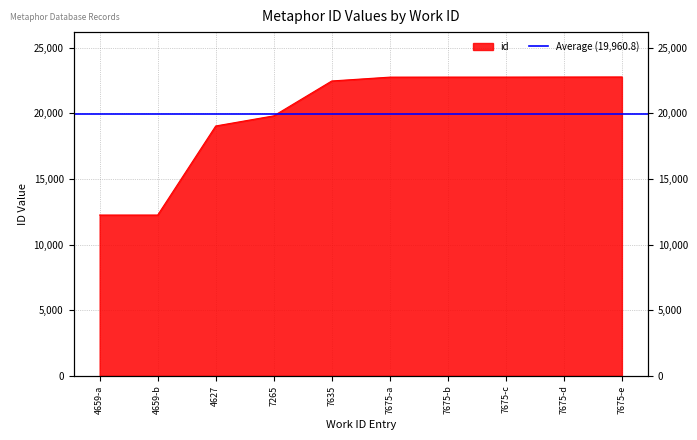

The value at 4659-a is 18579. True or false?

False